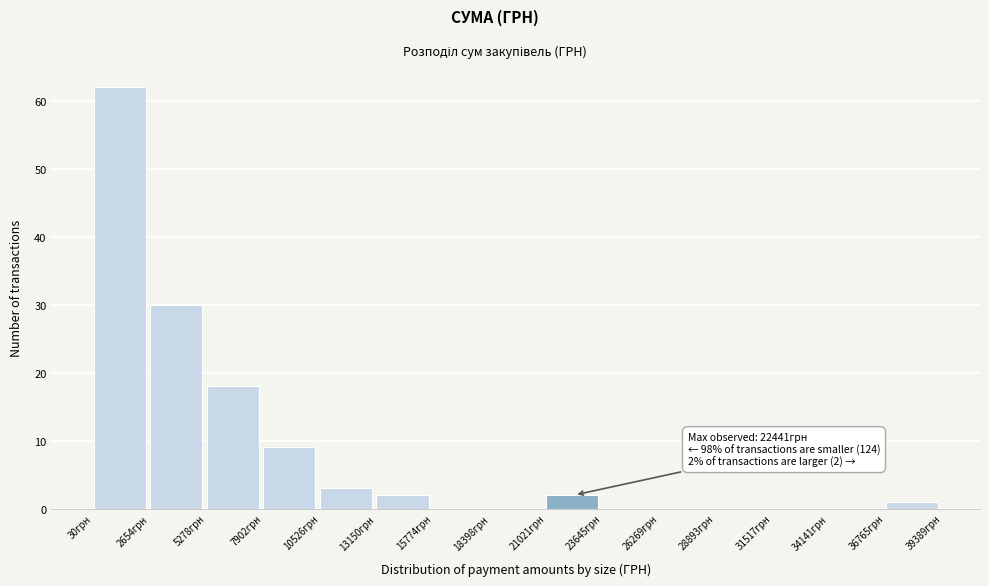

Over which range of the x-axis is the bar tallest?

0 to 2500